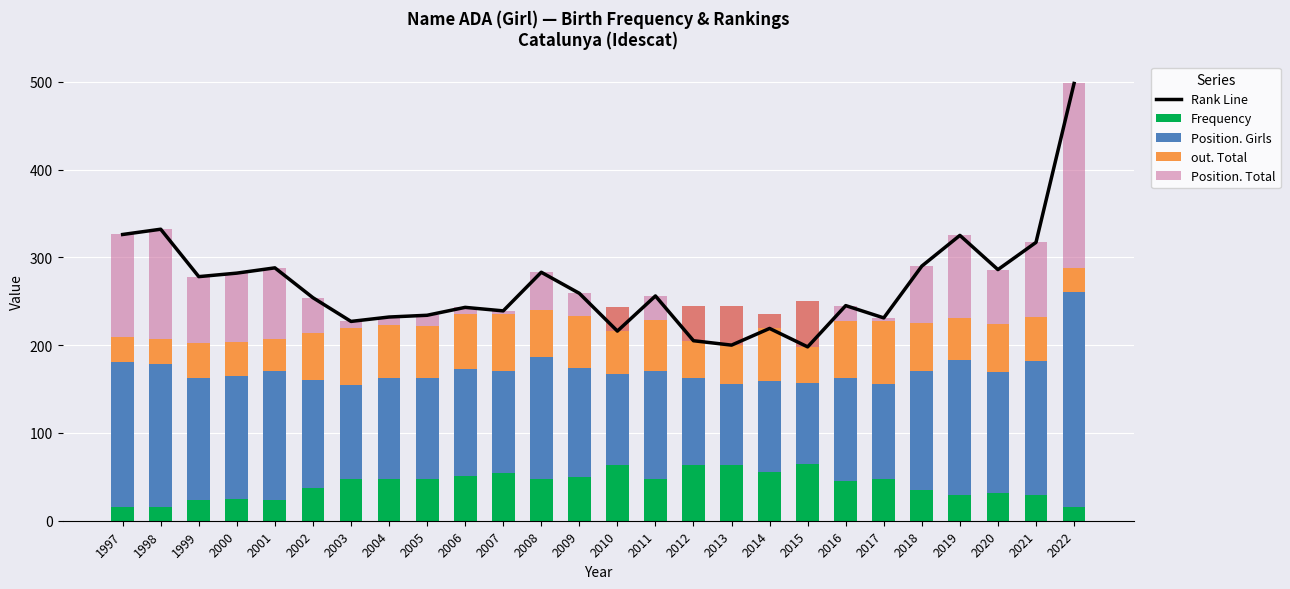

What is the minimum value shown in the chart?

-52